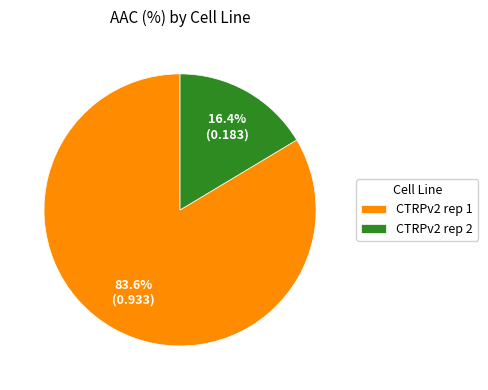

To the nearest percent, what is the average slice percentage?

50%